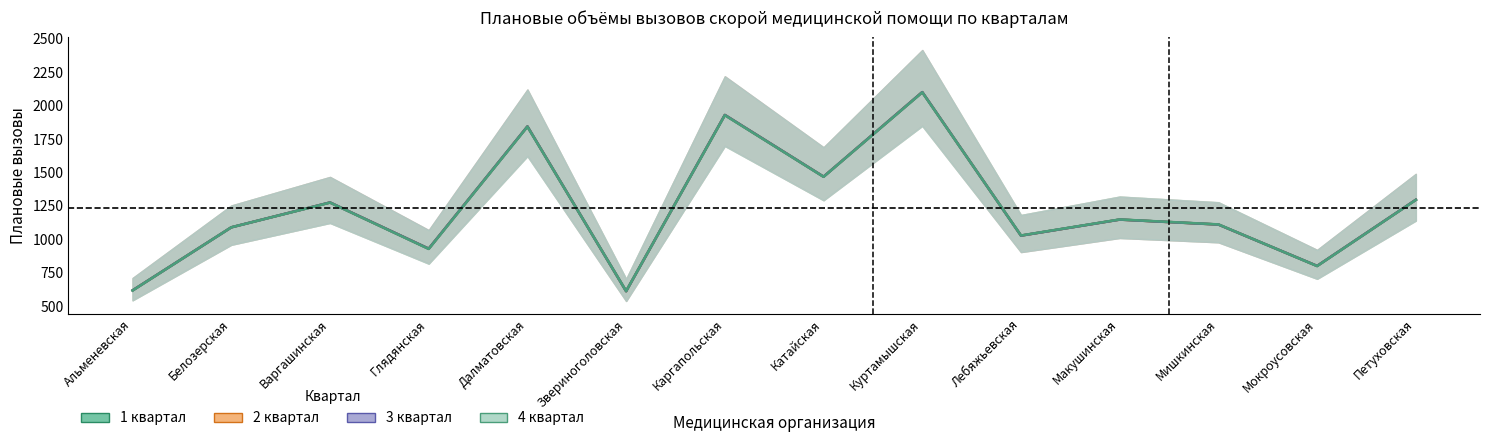

What are all the series names shown in the legend?

1 квартал, 2 квартал, 3 квартал, 4 квартал